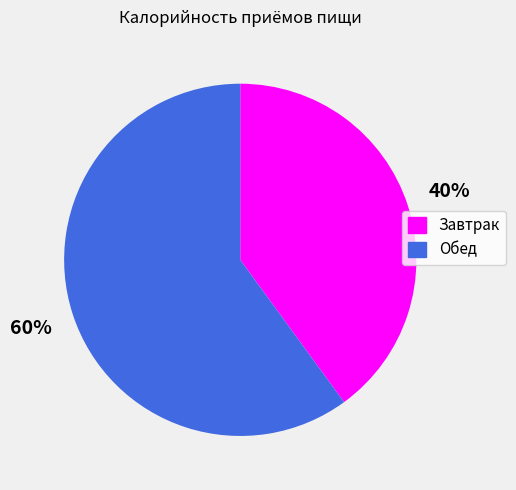

To the nearest percent, what portion does Обед represent?

60%